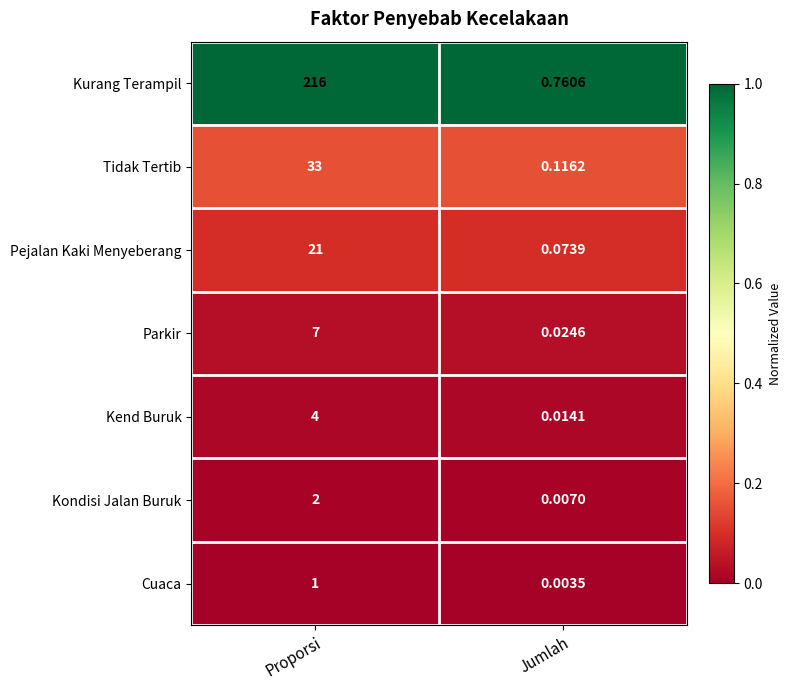

How many series are shown in this chart?

7